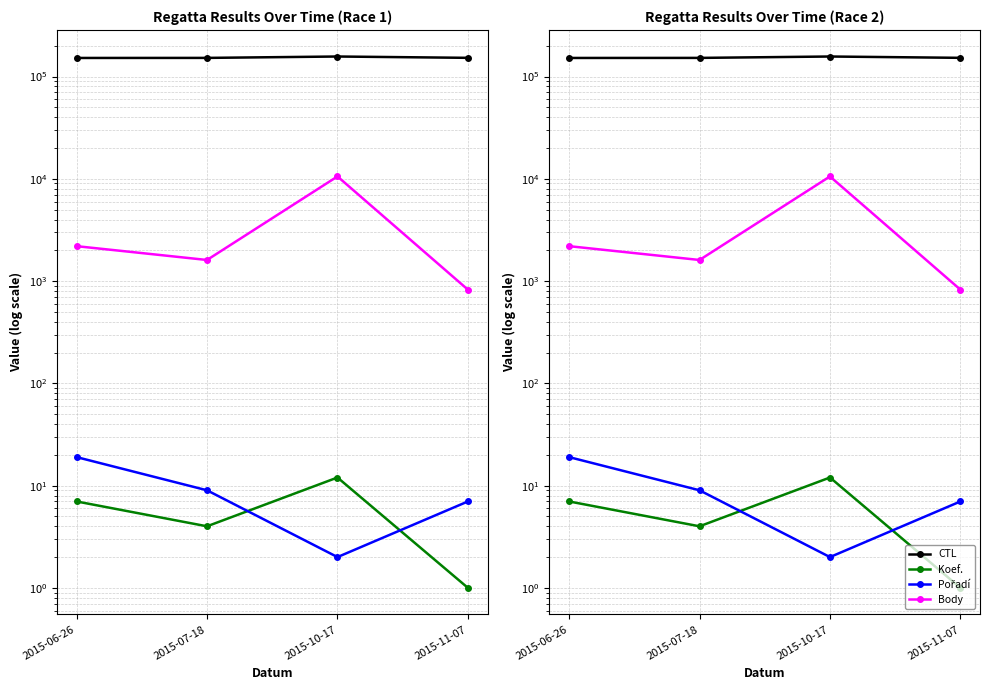

What is the difference between the maximum and minimum values in the Pořadí series?

17